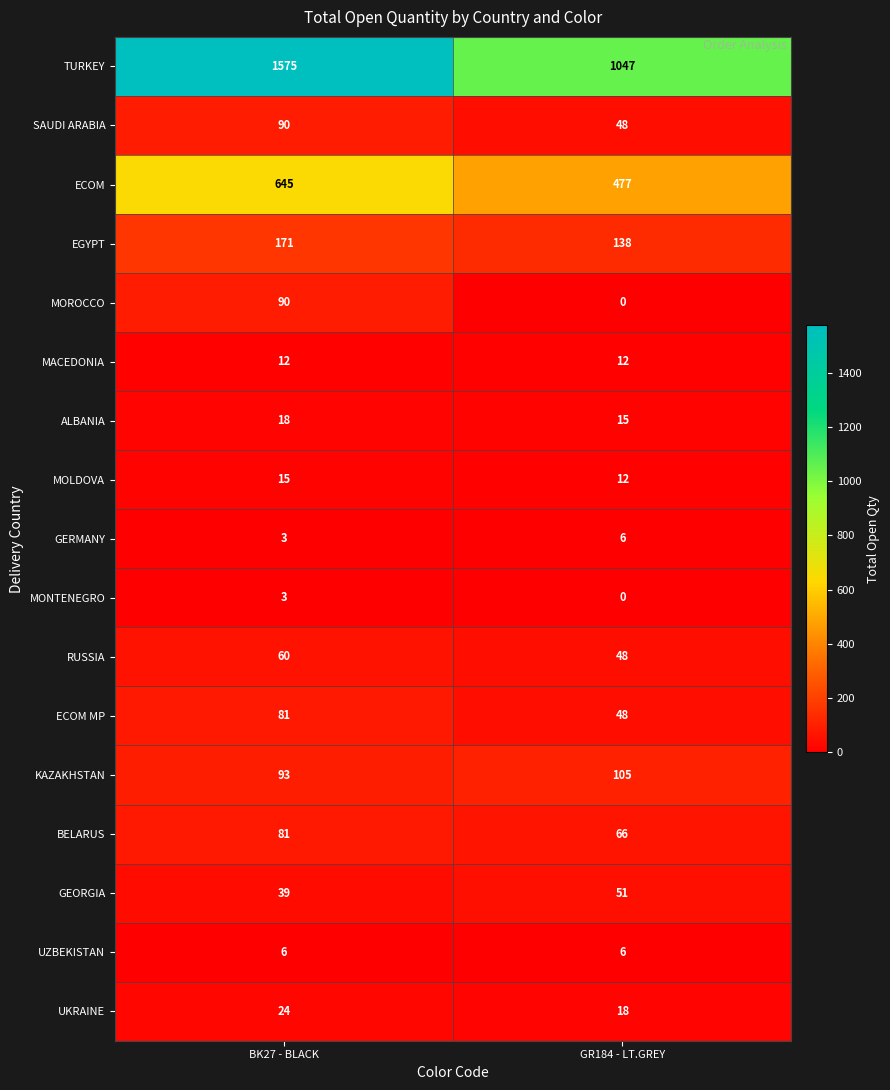

The value of KAZAKHSTAN at BK27 - BLACK is 162. True or false?

False